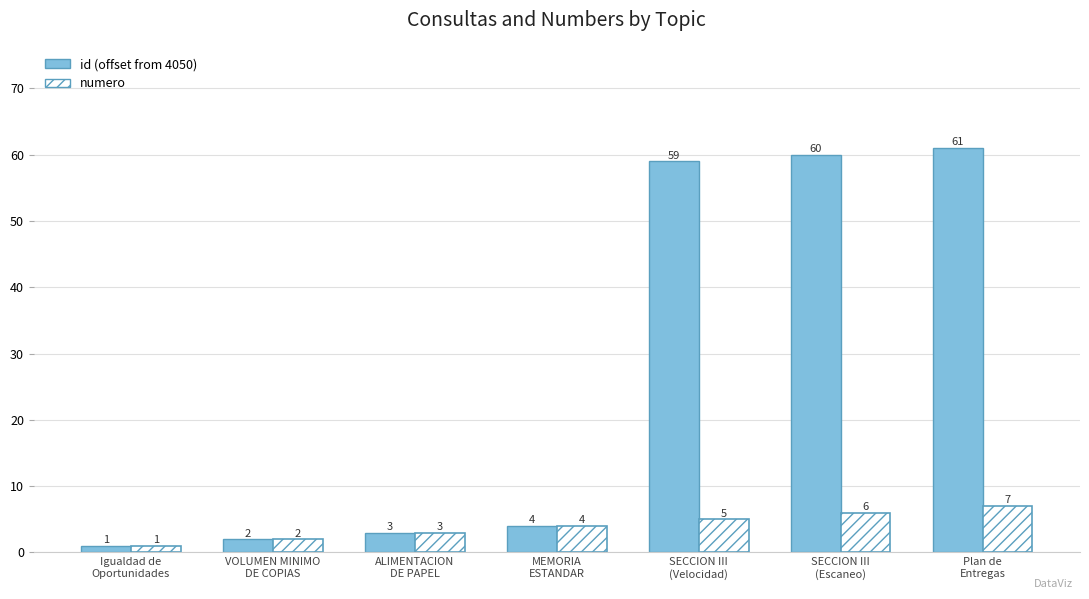

Does the chart contain stacked bars?

No